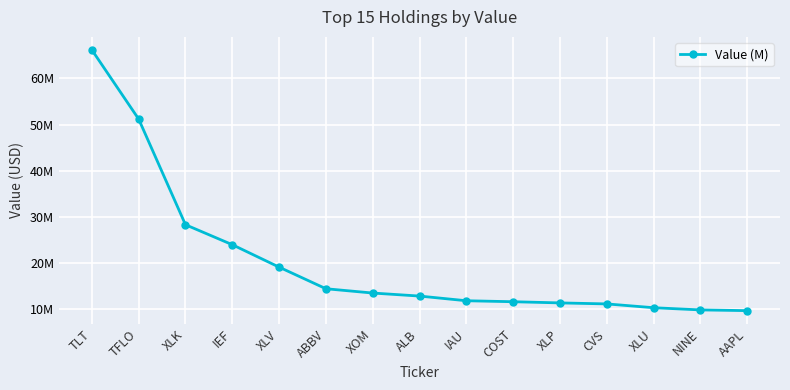

Does the chart have visible grid lines?

Yes